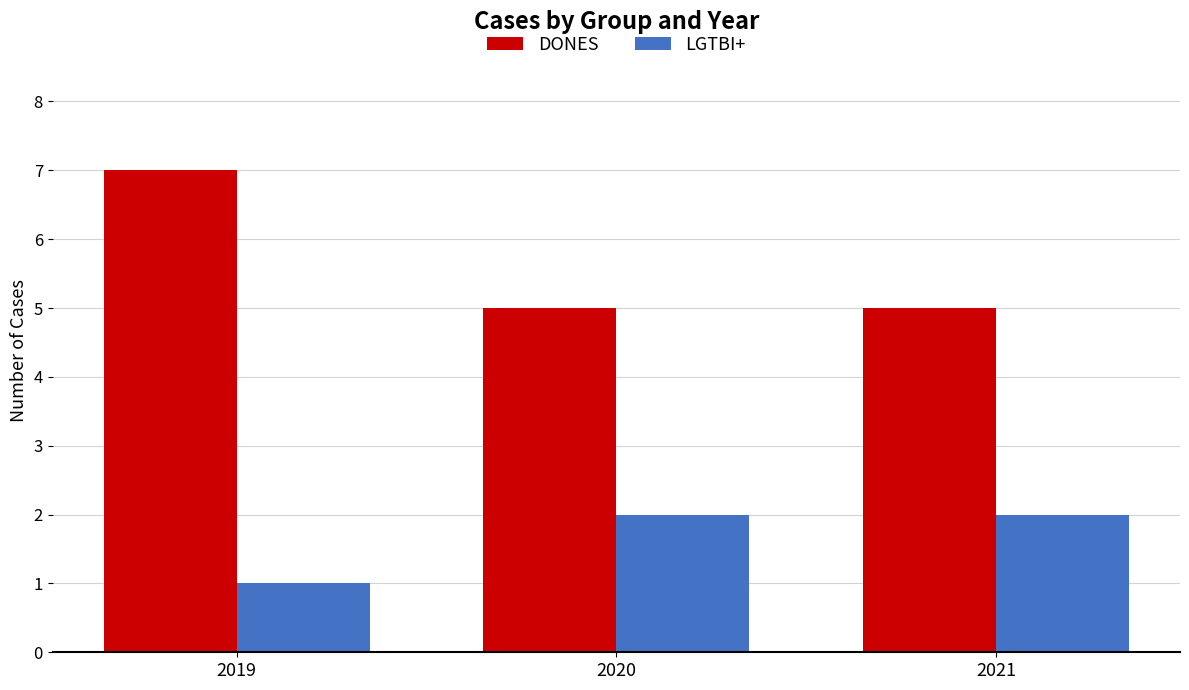

The value of LGTBI+ at 2020 is 3. True or false?

False